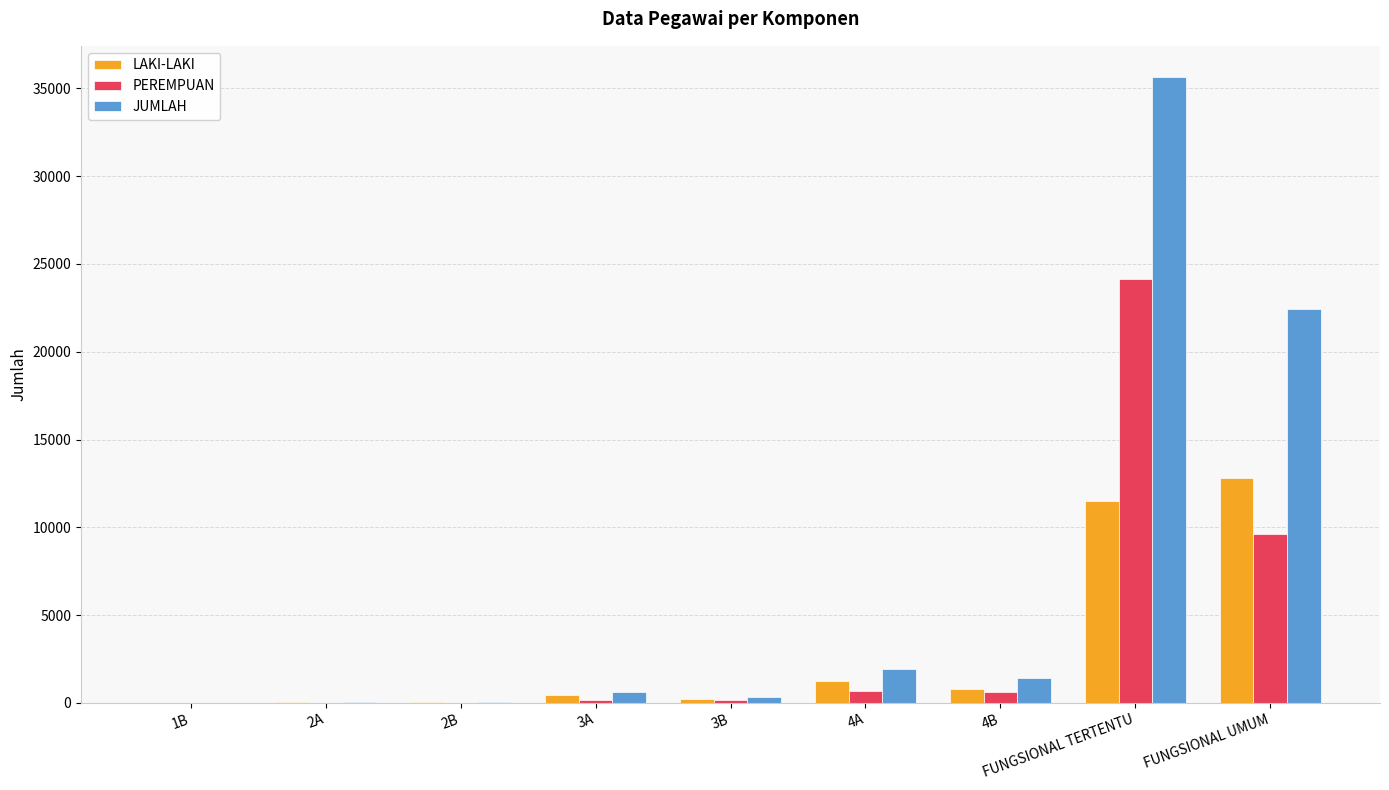

At which category is the sum across all series the highest?

FUNGSIONAL TERTENTU